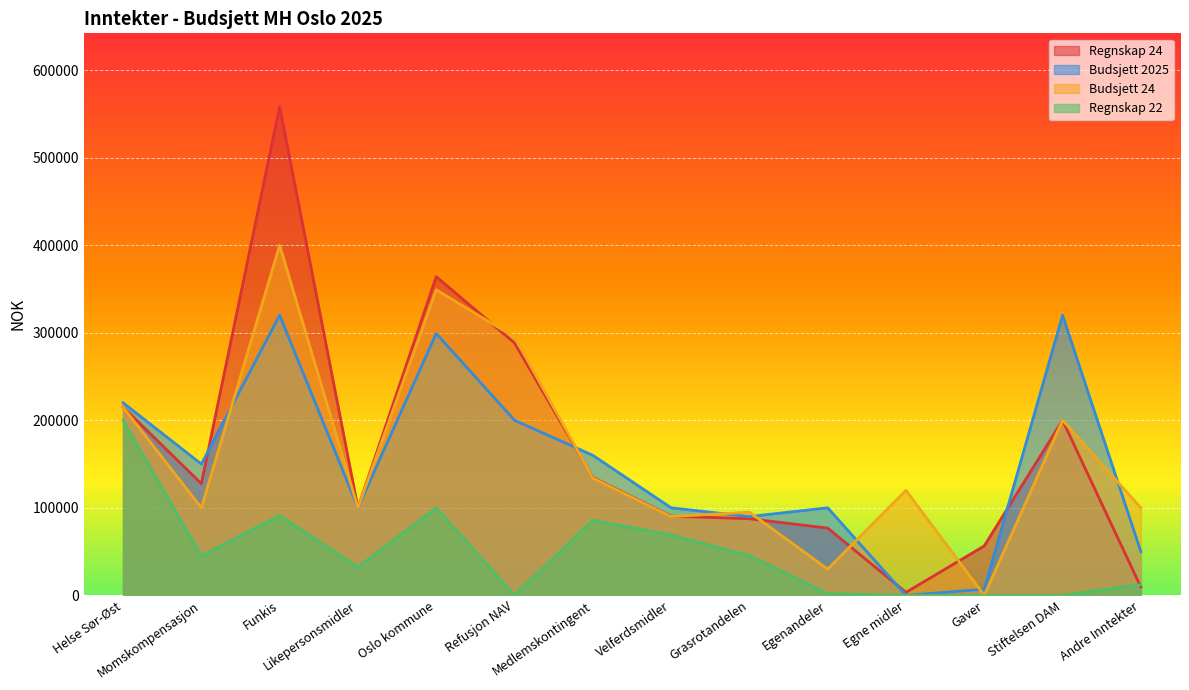

At which category is the sum across all series the highest?

Funkis